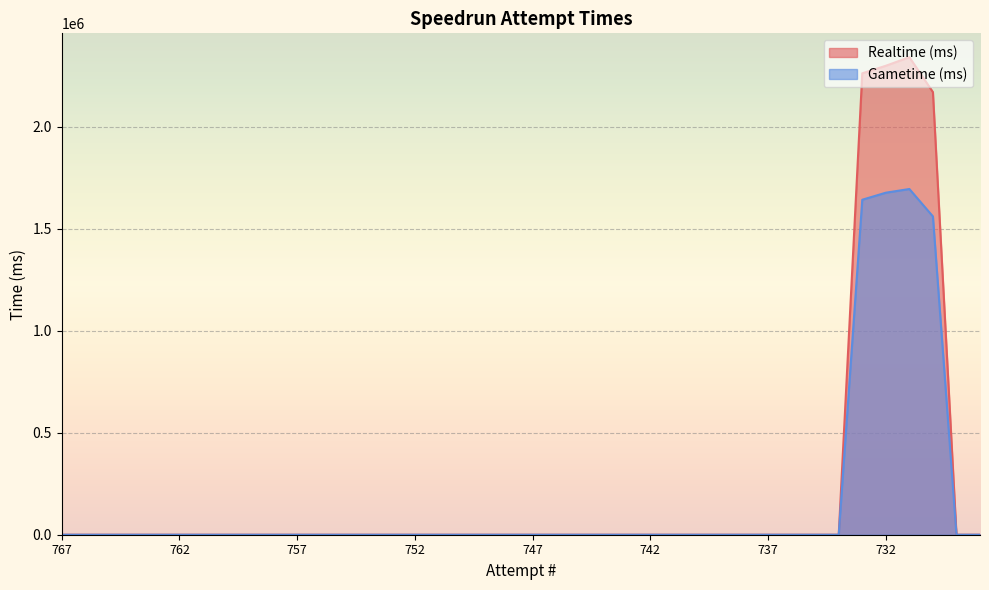

How many lines are shown in the chart?

2